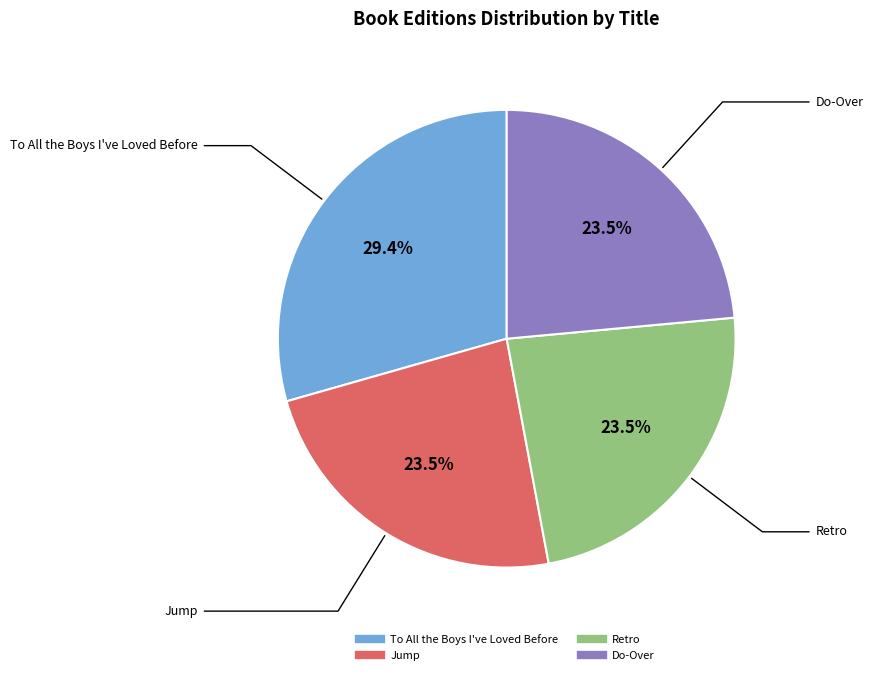

Combined, do Jump and Do-Over account for over 50%?

No